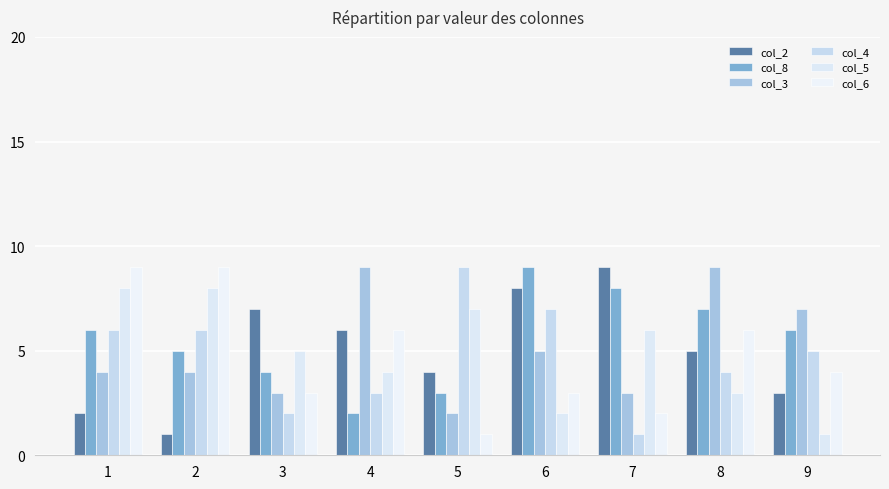

Reading left to right, what are all the values shown in this chart?

col_2: 2	1	7	6	4	8	9	5	3
col_8: 6	5	4	2	3	9	8	7	6
col_3: 4	4	3	9	2	5	3	9	7
col_4: 6	6	2	3	9	7	1	4	5
col_5: 8	8	5	4	7	2	6	3	1
col_6: 9	9	3	6	1	3	2	6	4